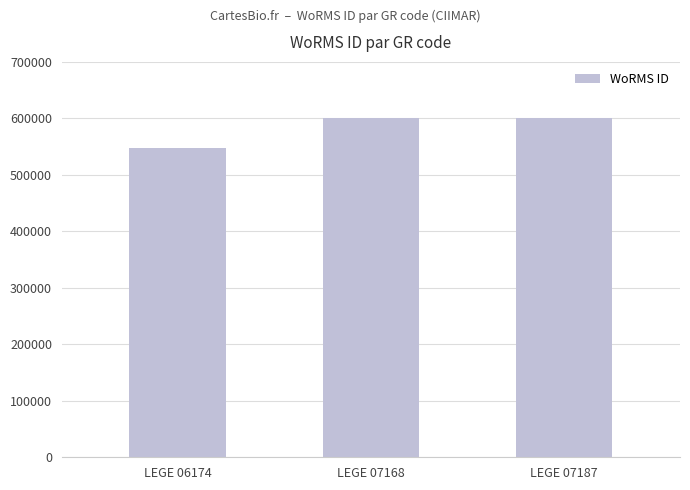

What is the sum of the values at LEGE 06174 and LEGE 07187?

1148428